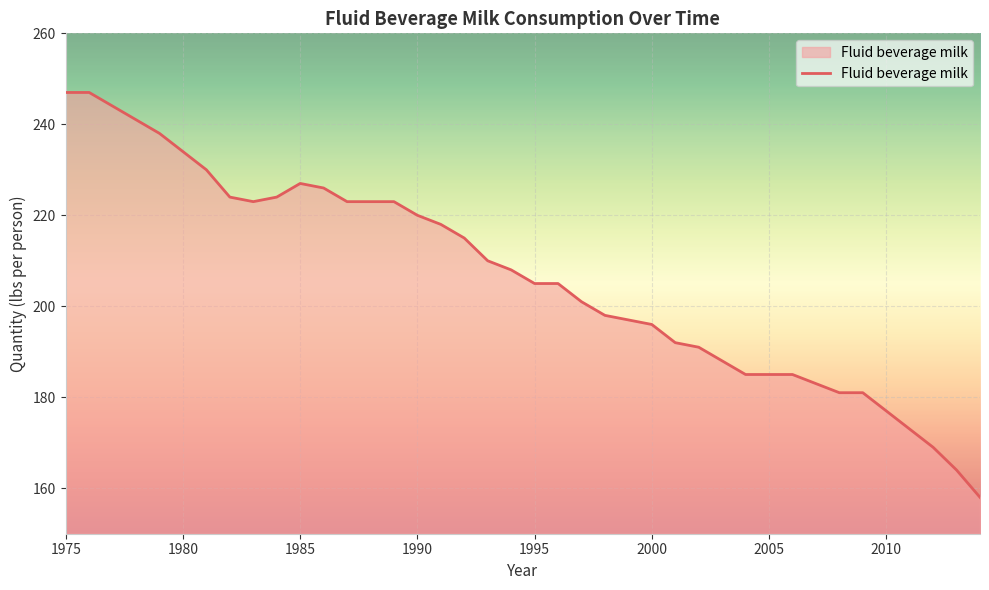

What is the difference between the maximum and minimum values?

89